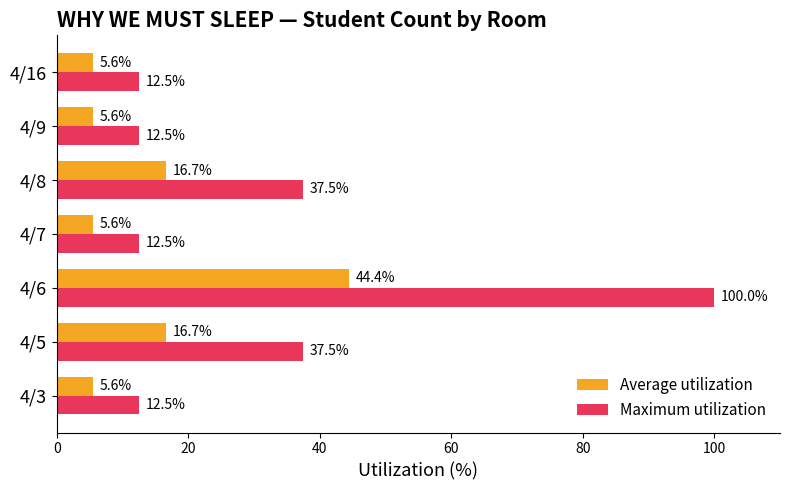

What value does the Maximum utilization series have at 4/8?

37.5